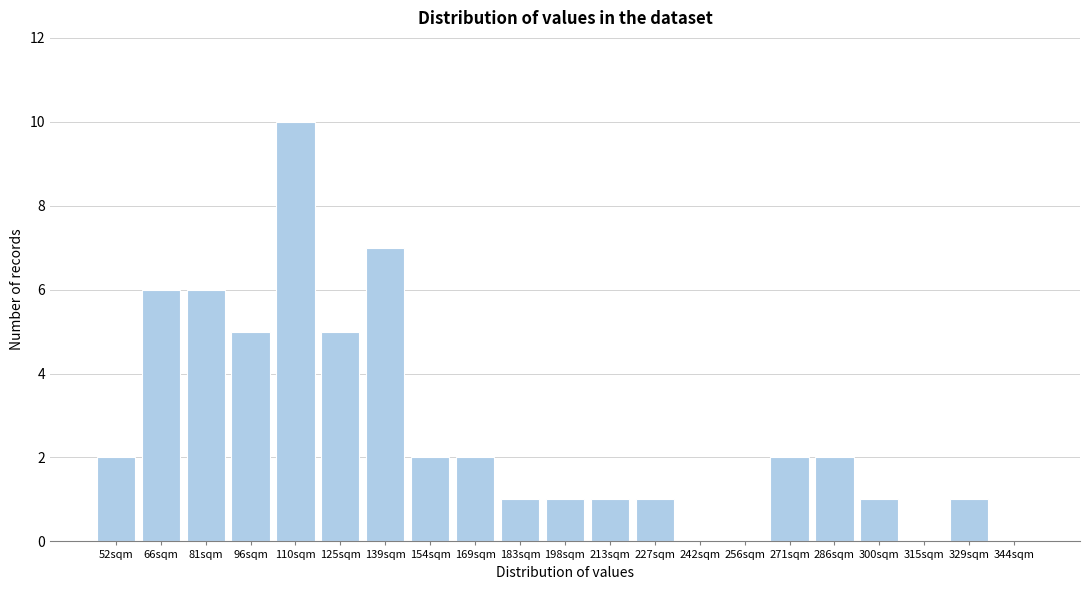

Reading right to left, what are all the values shown in this chart?

344sqm=0	329sqm=1	315sqm=0	300sqm=1	286sqm=2	271sqm=2	256sqm=0	242sqm=0	227sqm=1	213sqm=1	198sqm=1	183sqm=1	169sqm=2	154sqm=2	139sqm=7	125sqm=5	110sqm=10	96sqm=5	81sqm=6	66sqm=6	52sqm=2